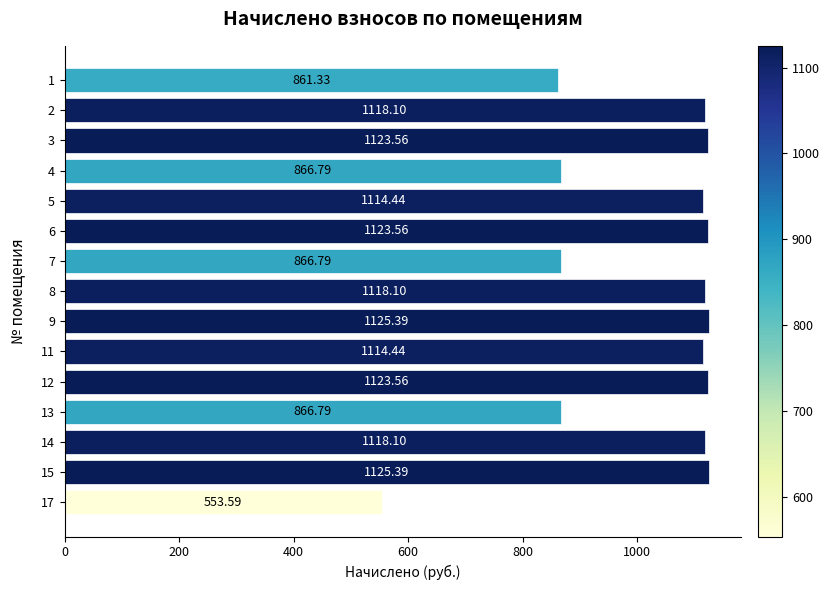

What is the difference between the second highest and second lowest values?

264.1